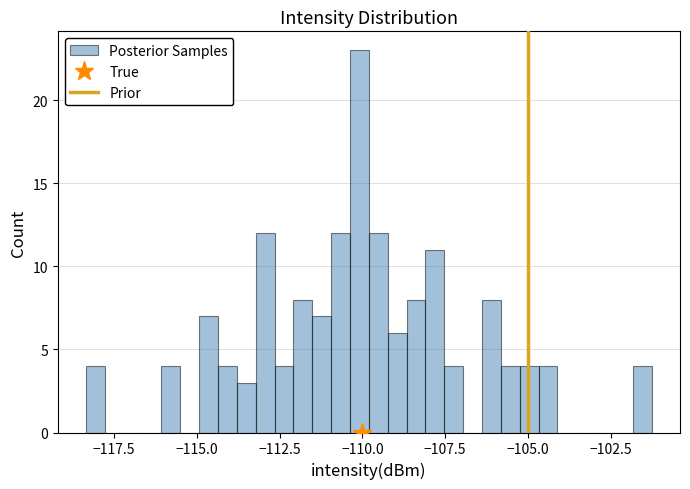

Around what value on the x-axis is the tallest bar? Give the approximate position of its centre, as read against the axis.

-110.0